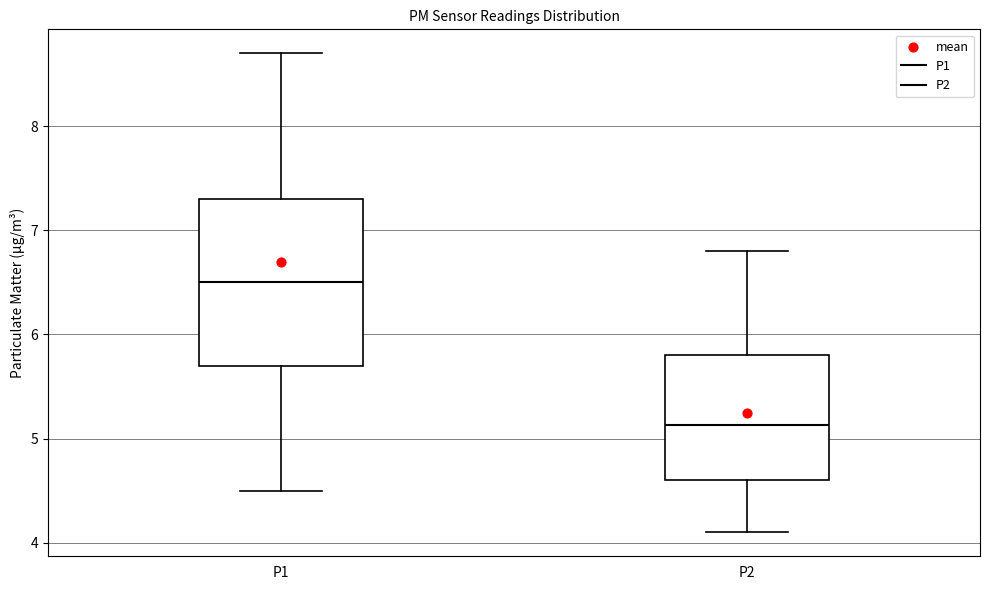

Which box's median line is the lowest?

P2